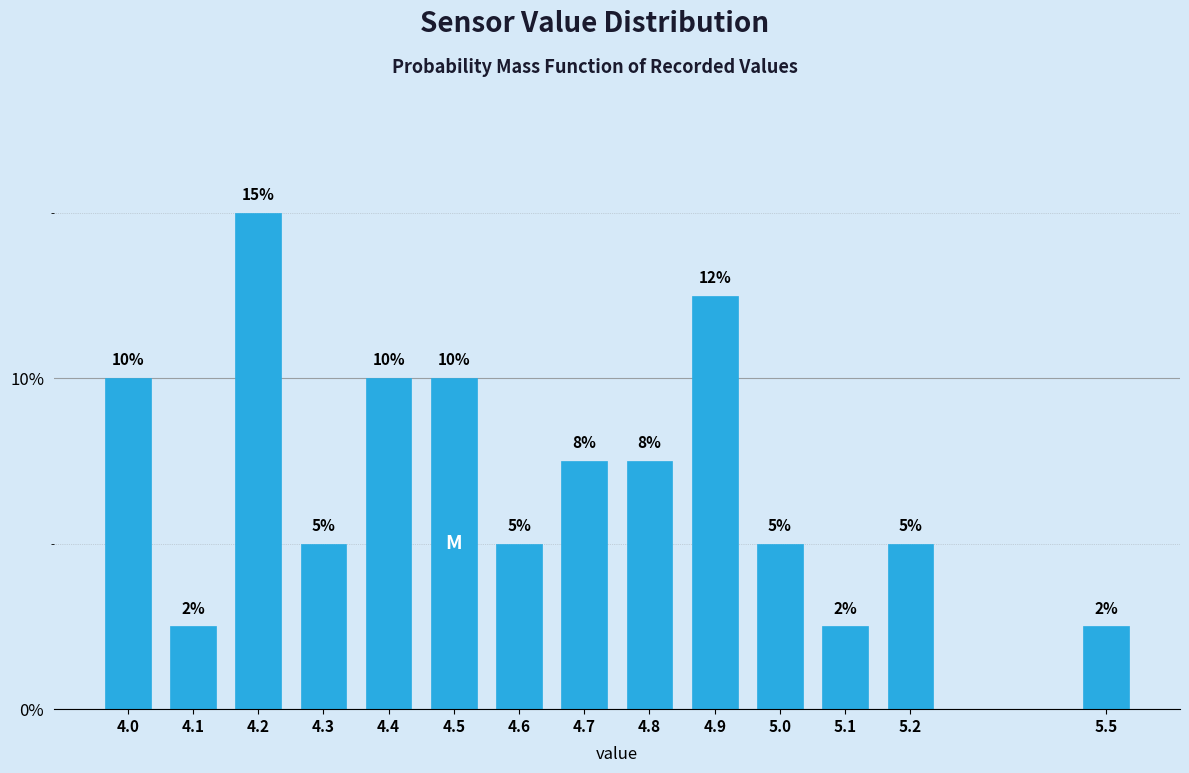

The chart shows a value of 5.0 at 4.6. True or false?

True